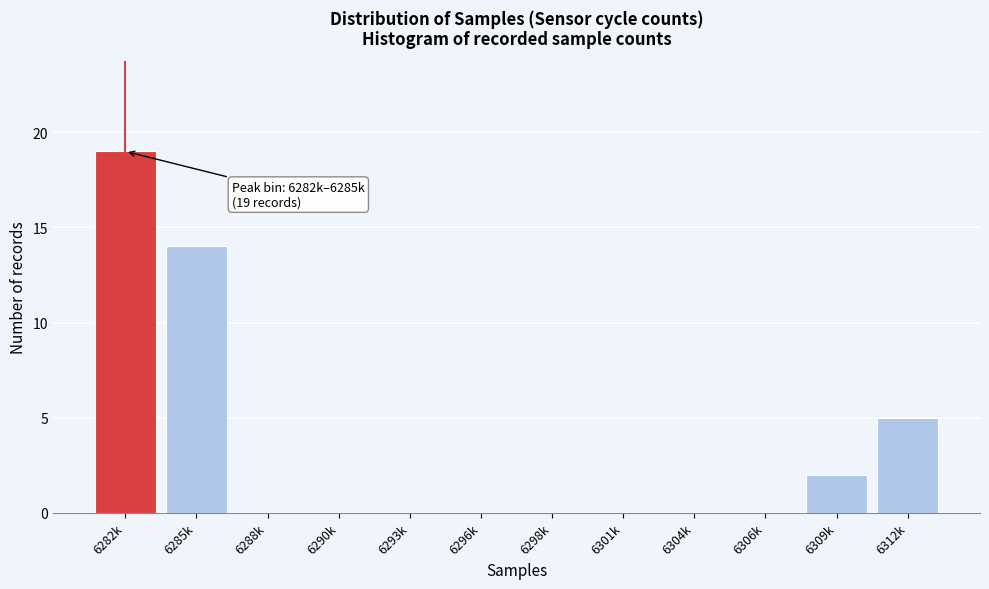

Reading right to left, transcribe all the data shown in this chart.

6312k=5	6309k=2	6306k=0	6304k=0	6301k=0	6298k=0	6296k=0	6293k=0	6290k=0	6288k=0	6285k=14	6282k=19